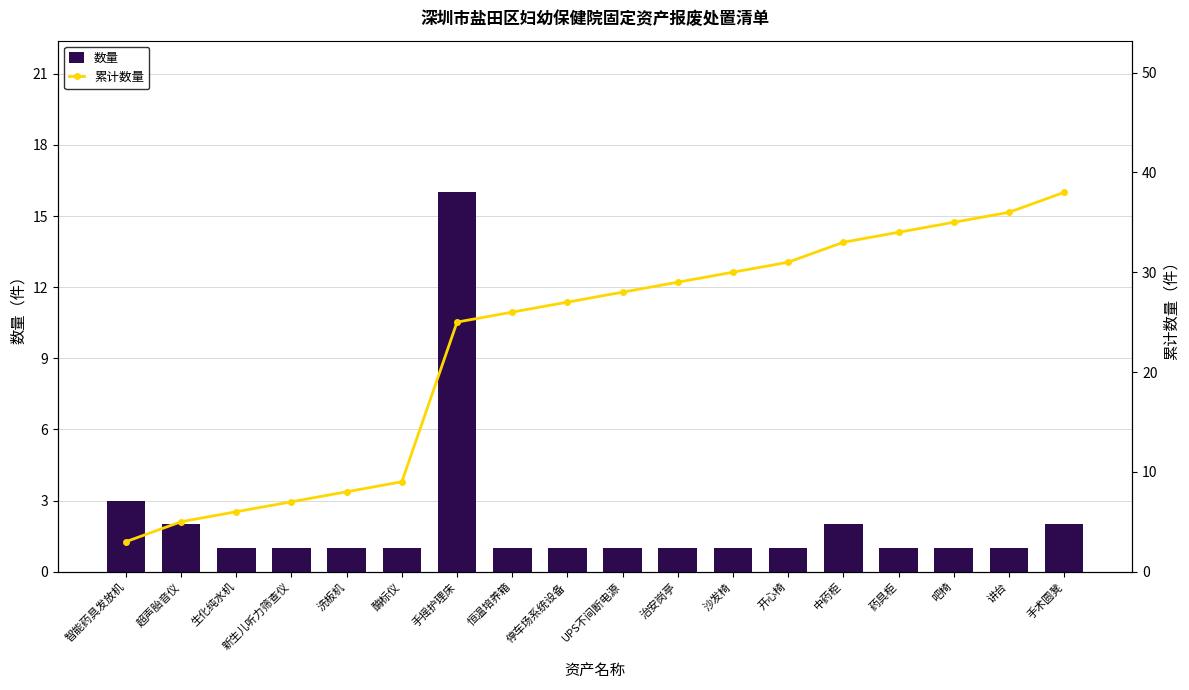

Which series has the largest range (max minus min)?

累计数量